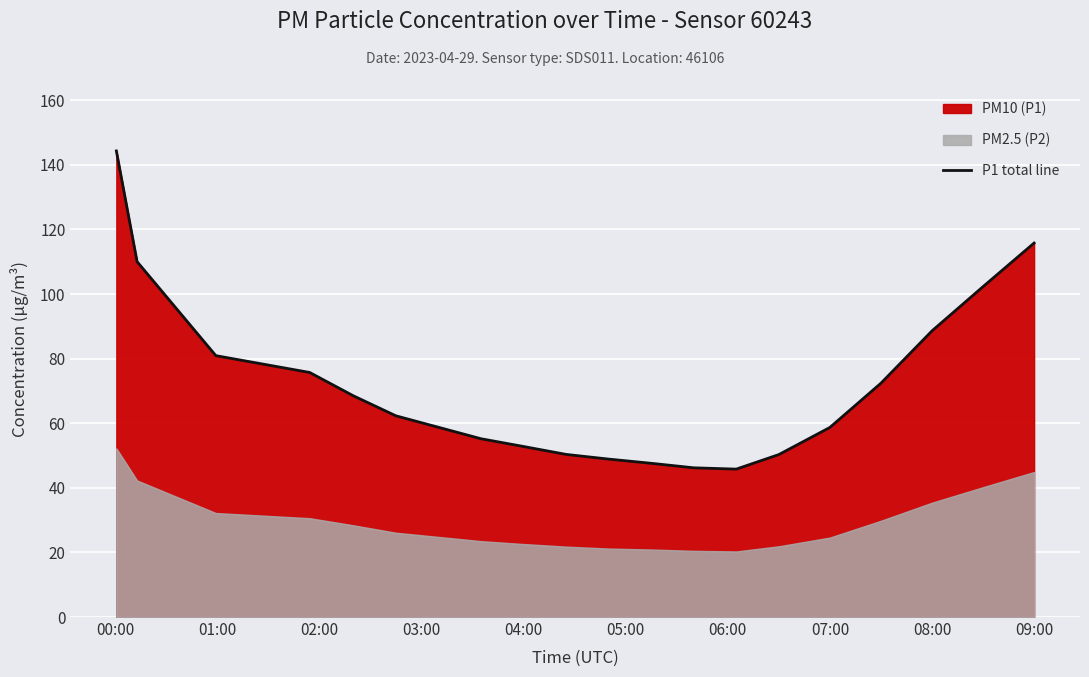

True or false: P1 total line has a value of 88.6 at 08:00.

True